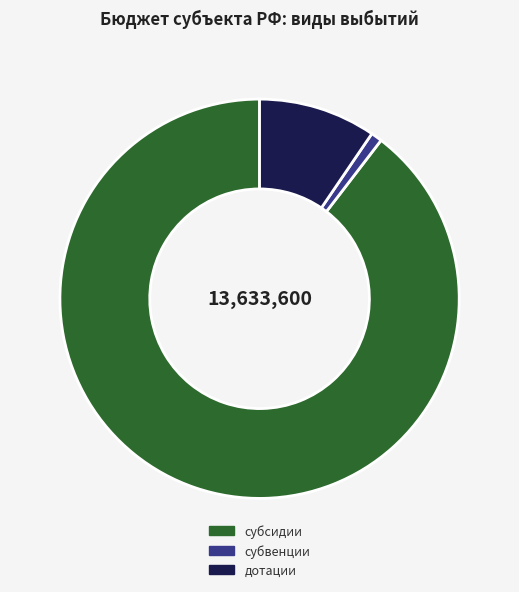

Count the number of slices in the pie.

3